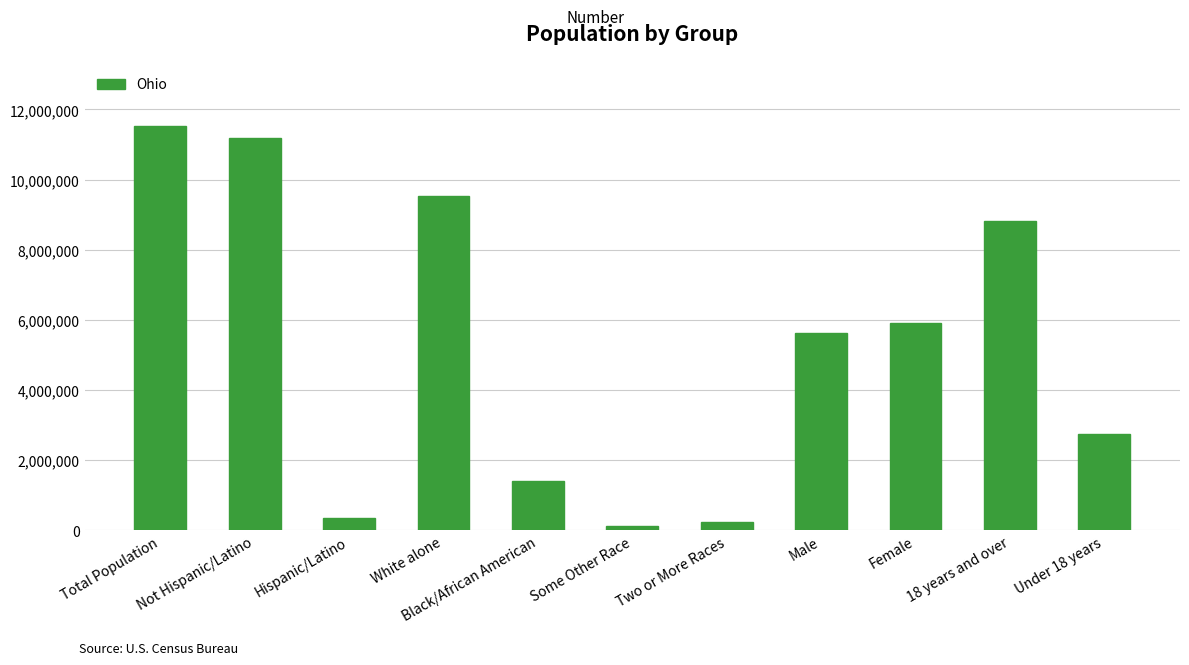

What is the value of the 2nd bar from the left?

11181830